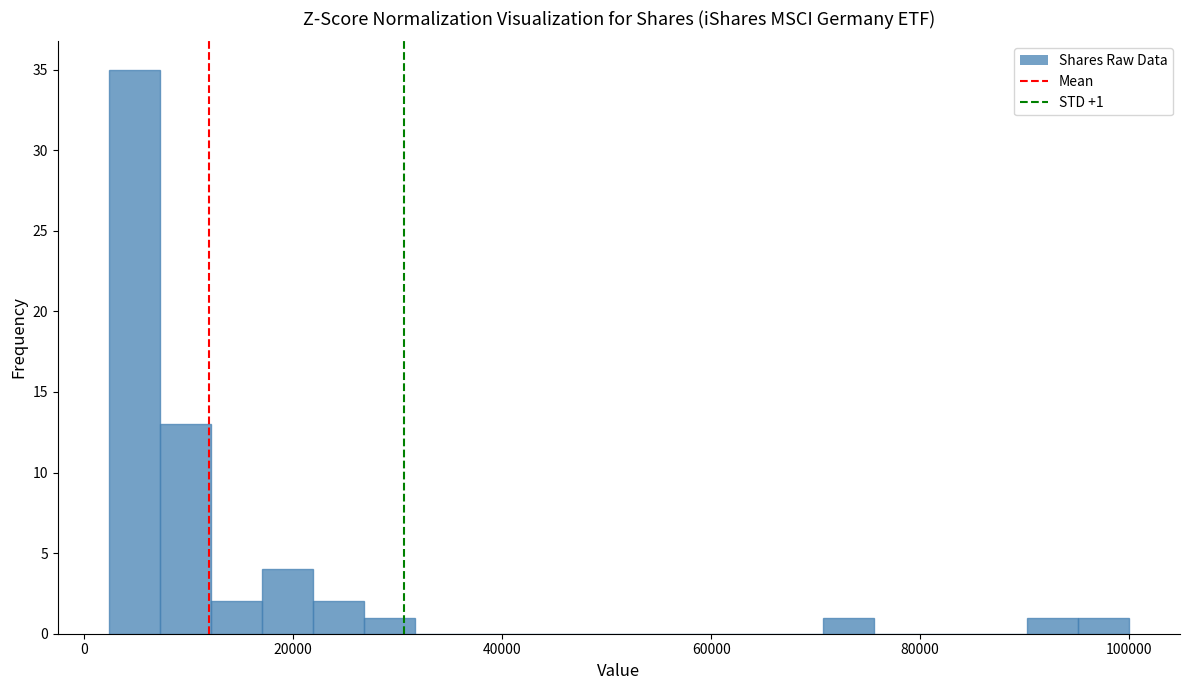

Read against the x-axis, roughly where is the centre of the tallest bar?

4000